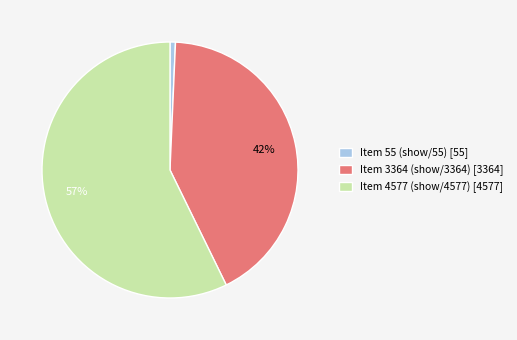

Does any single category account for the majority?

Yes